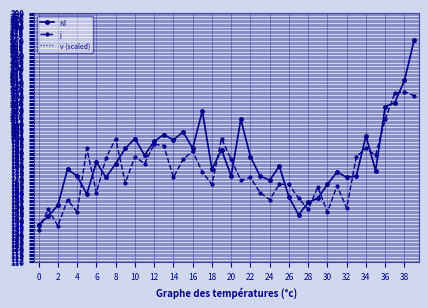

At 2, list the series in order from largest to smallest.

Nî, j, v (scaled)